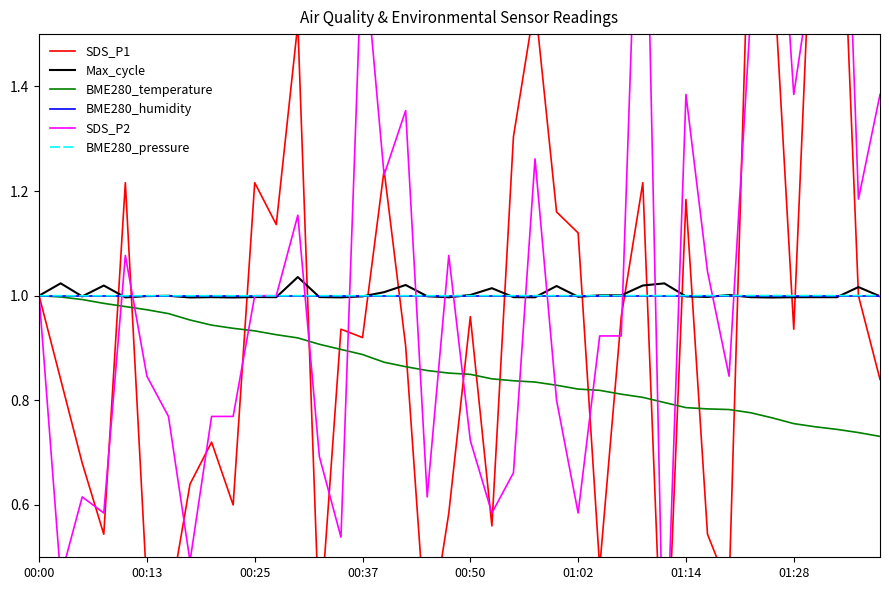

What position from the right is 12?

28